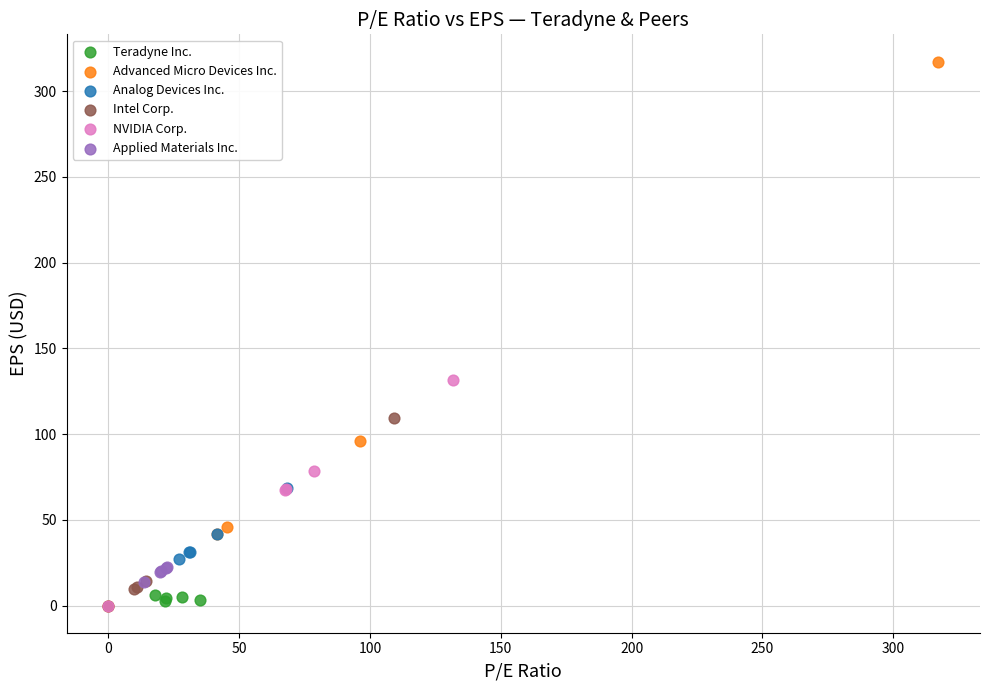

What are all the series names shown in the legend?

Teradyne Inc., Advanced Micro Devices Inc., Analog Devices Inc., Intel Corp., NVIDIA Corp., Applied Materials Inc.